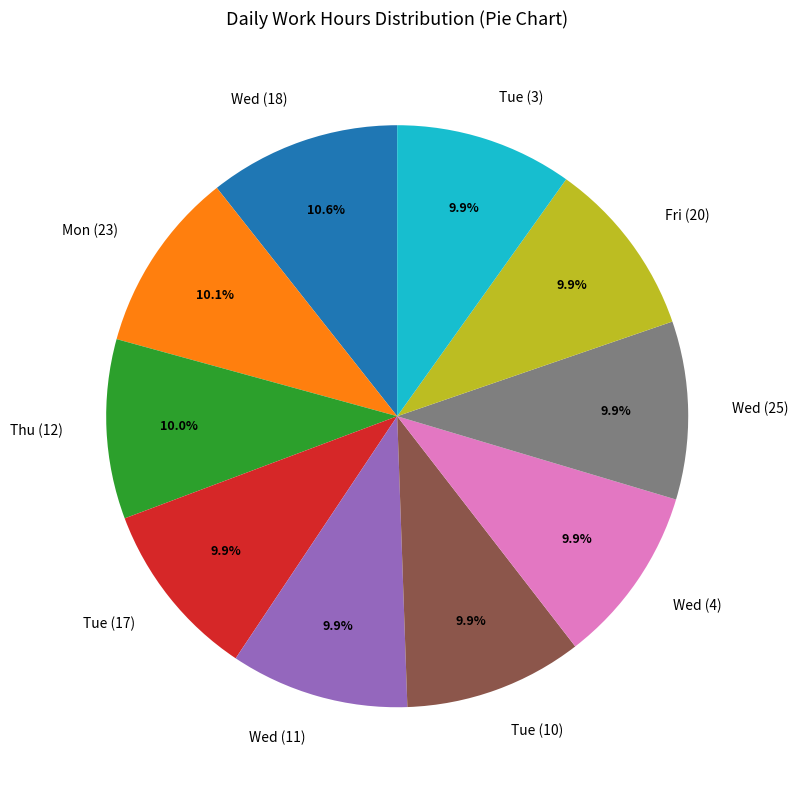

Approximately how many times larger is the value at Thu (12) compared to Wed (4)?

1.0